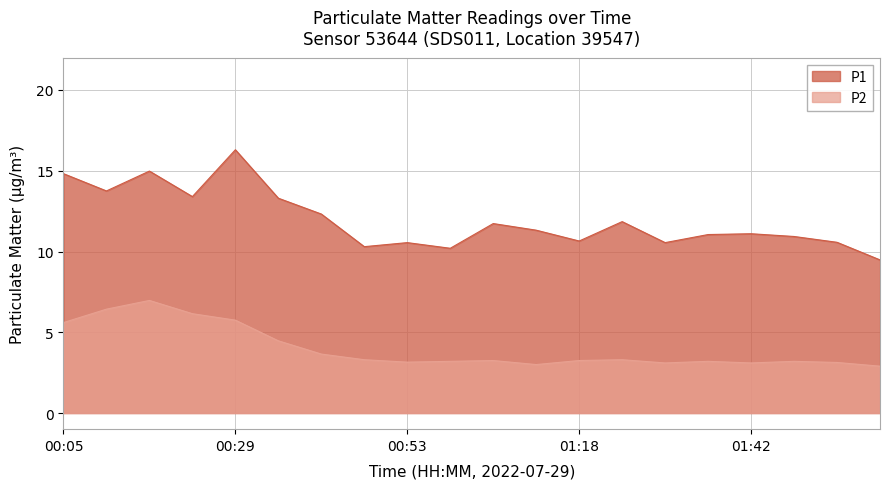

Which series has the largest total across all categories?

P1